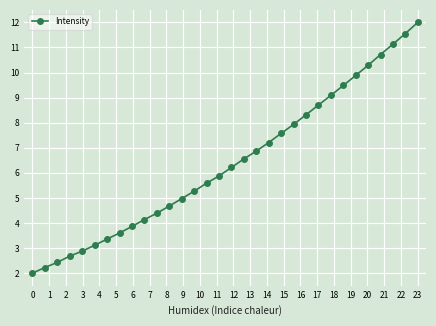

Reading left to right, list all the values displayed in this chart.

2.0	2.2	2.4	2.7	2.9	3.1	3.4	3.6	3.9	4.1	4.4	4.7	5.0	5.3	5.6	5.9	6.2	6.6	6.9	7.2	7.6	7.9	8.3	8.7	9.1	9.5	9.9	10.3	10.7	11.1	11.6	12.0